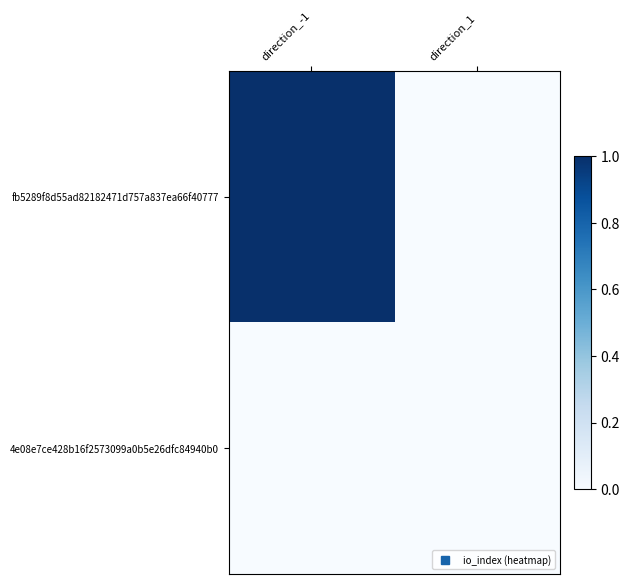

List the series in order of their overall mean, lowest first.

4e08e7ce428b16f2573099a0b5e26dfc84940b0, fb5289f8d55ad82182471d757a837ea66f40777